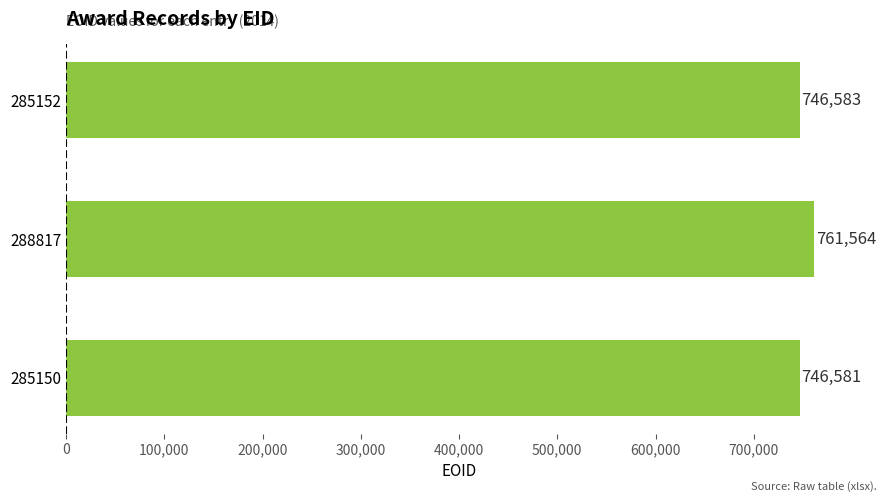

List the labels in order of value, largest first.

288817, 285152, 285150